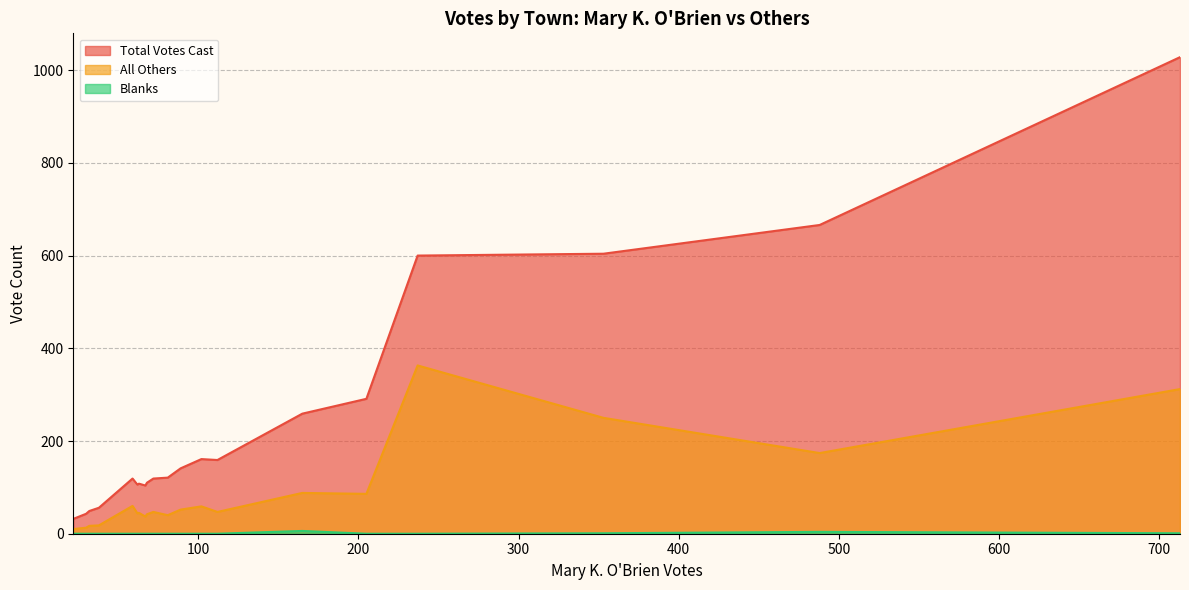

What is the lowest value of the Total Votes Cast series?

32